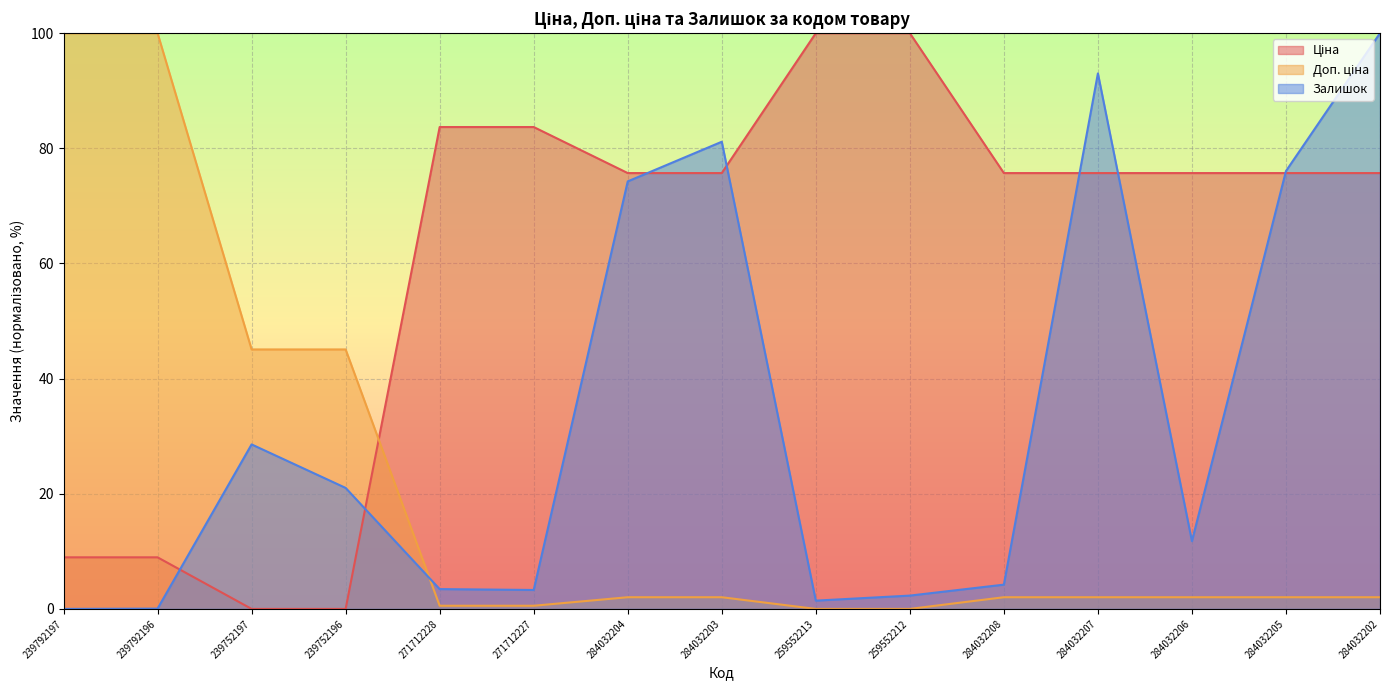

What are all the series names shown in the legend?

Ціна, Доп. ціна, Залишок